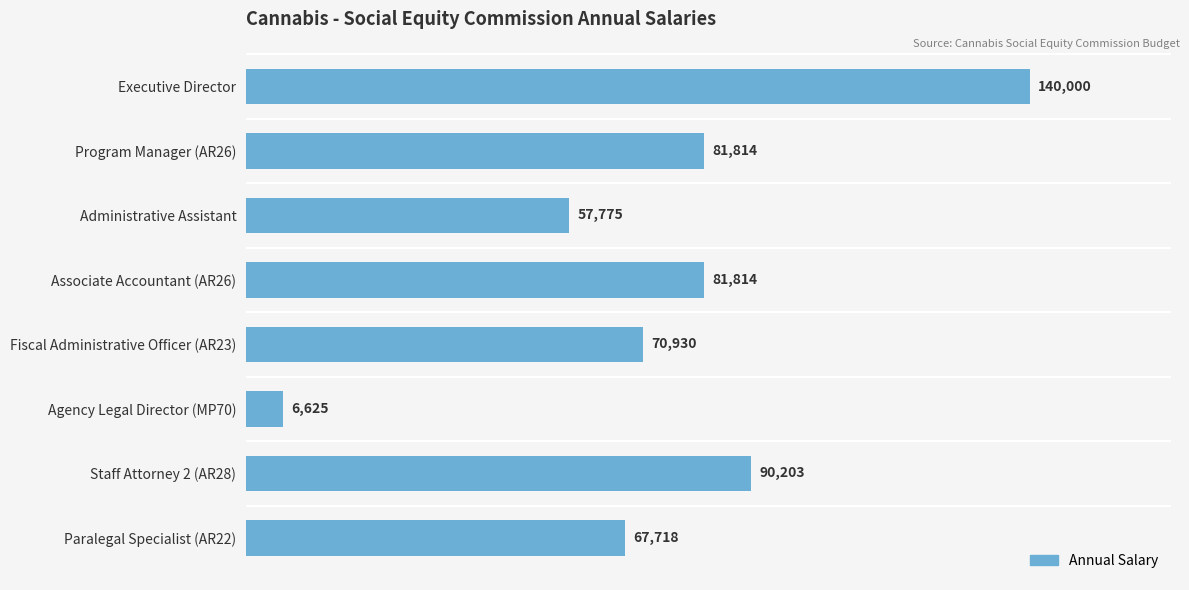

How many values are below 81814?

4